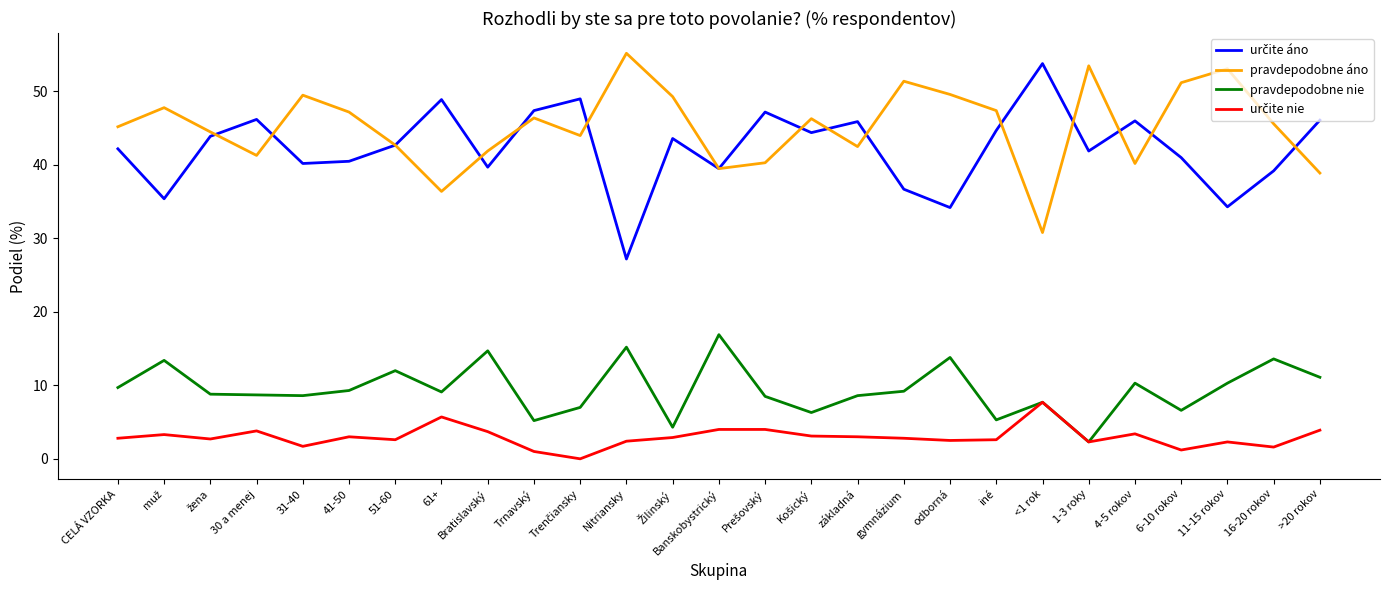

At which category does the chart reach its peak across all series?

Nitriansky